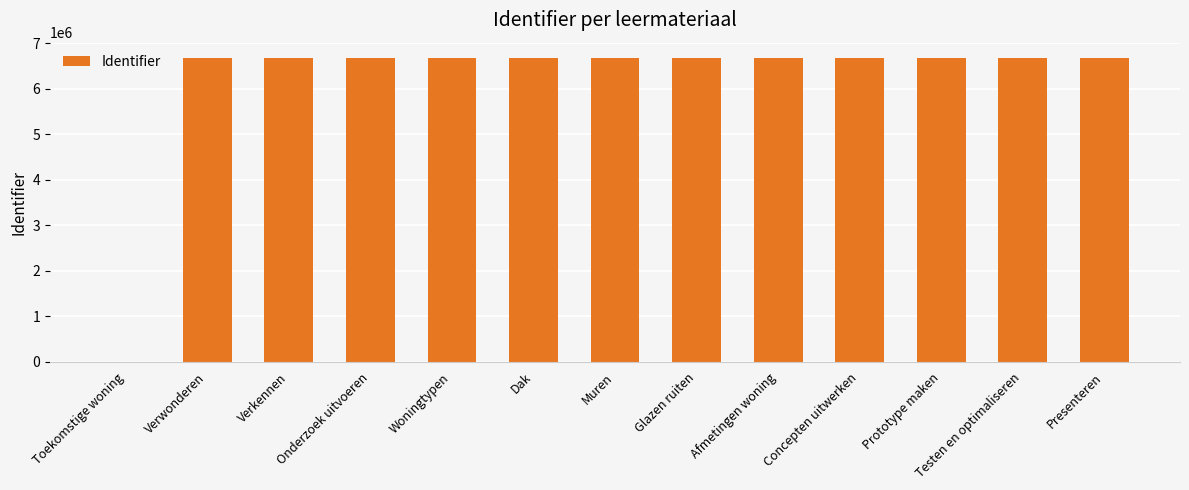

Reading right to left, list all the values displayed in this chart.

Presenteren=6674408	Testen en optimaliseren=6674405	Prototype maken=6673119	Concepten uitwerken=6673089	Afmetingen woning=6671863	Glazen ruiten=6671853	Muren=6671697	Dak=6671655	Woningtypen=6671635	Onderzoek uitvoeren=6671634	Verkennen=6671592	Verwonderen=6671491	Toekomstige woning=0